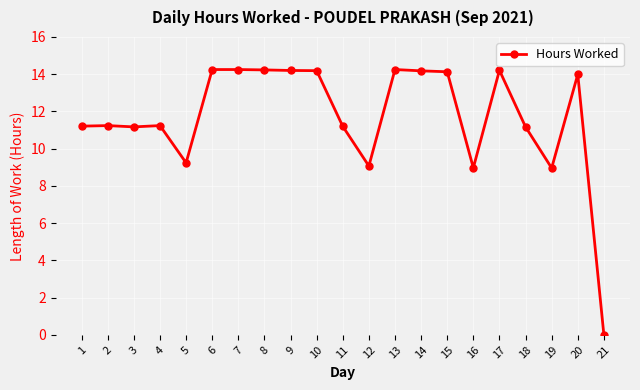

What is the value of the 3rd point from the left?

11.2